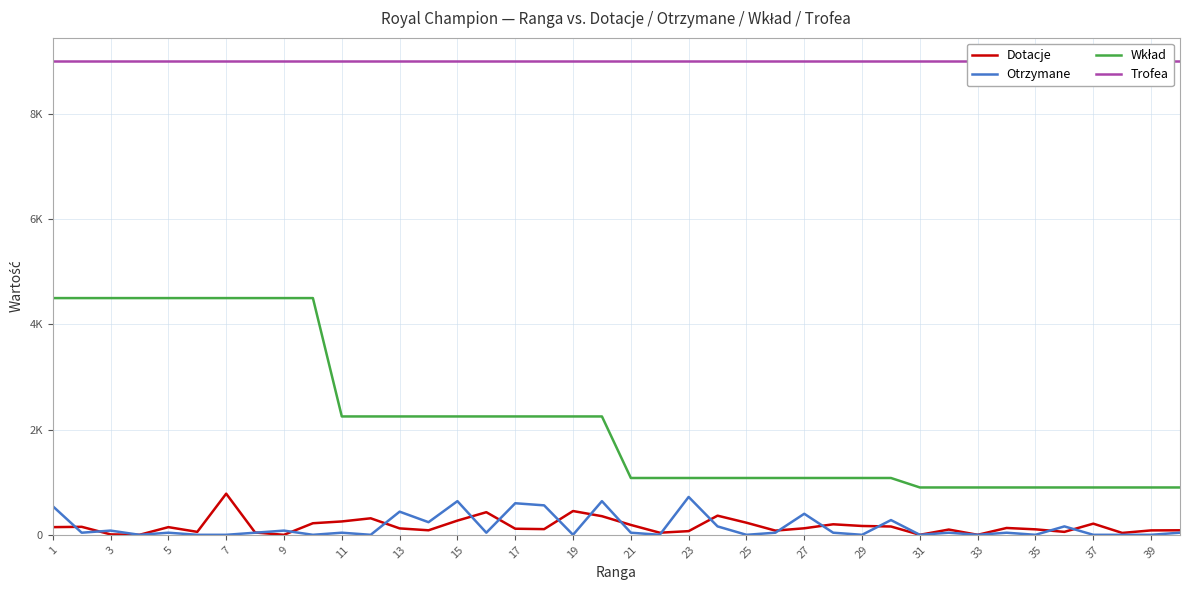

The Trofea series shows 9000 at 7. True or false?

True